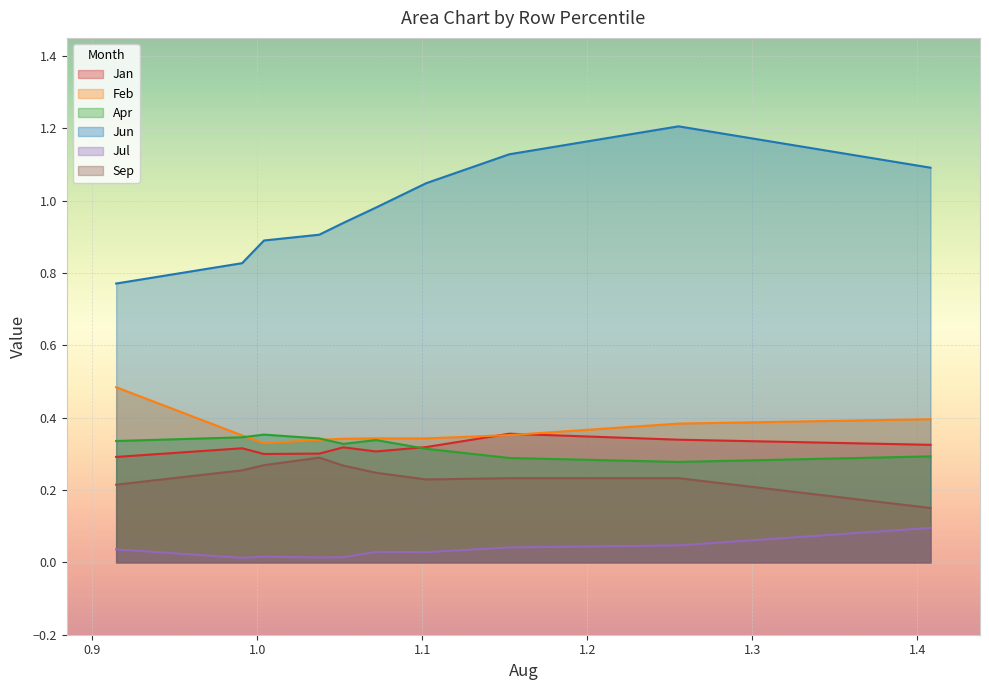

Which has a higher value, pct95 or pct45?

pct95